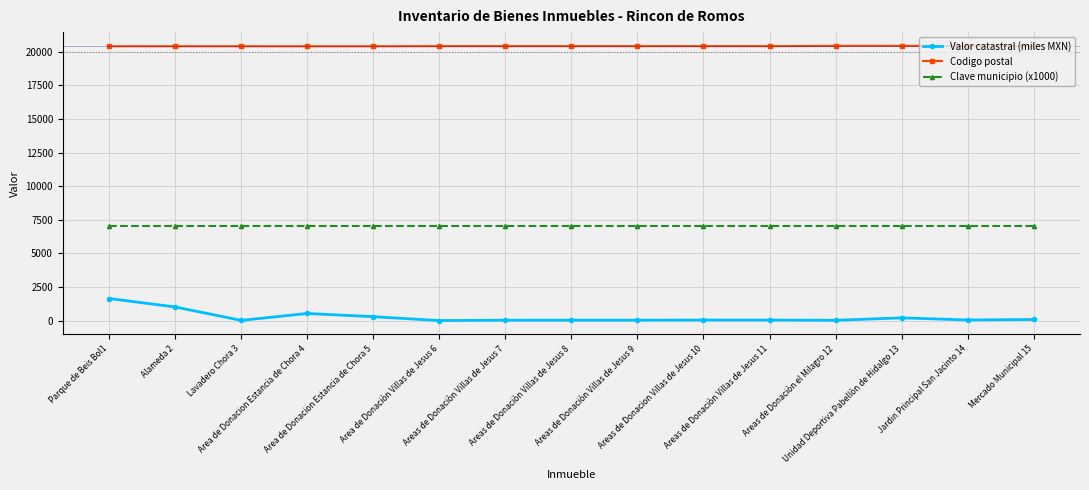

What are all the series names shown in the legend?

Valor catastral (miles MXN), Codigo postal, Clave municipio (x1000)